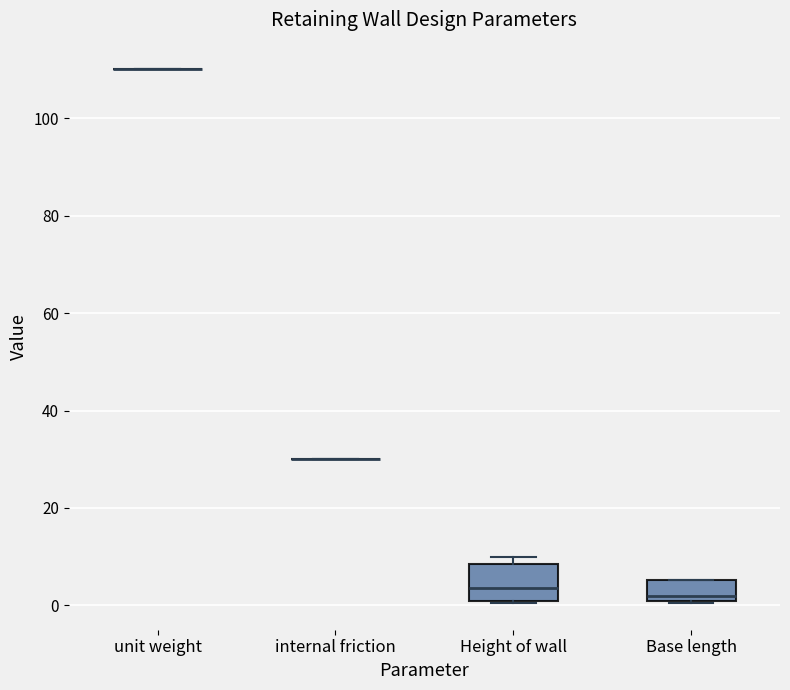

Where is the upper edge of the box for Height of wall on the y-axis? The values are not printed on the chart, so give them approximately, as read against the axis.

8